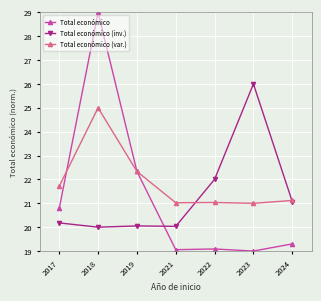

What is the difference between the second highest and second lowest values in the Total económico (inv.) series?

2.0